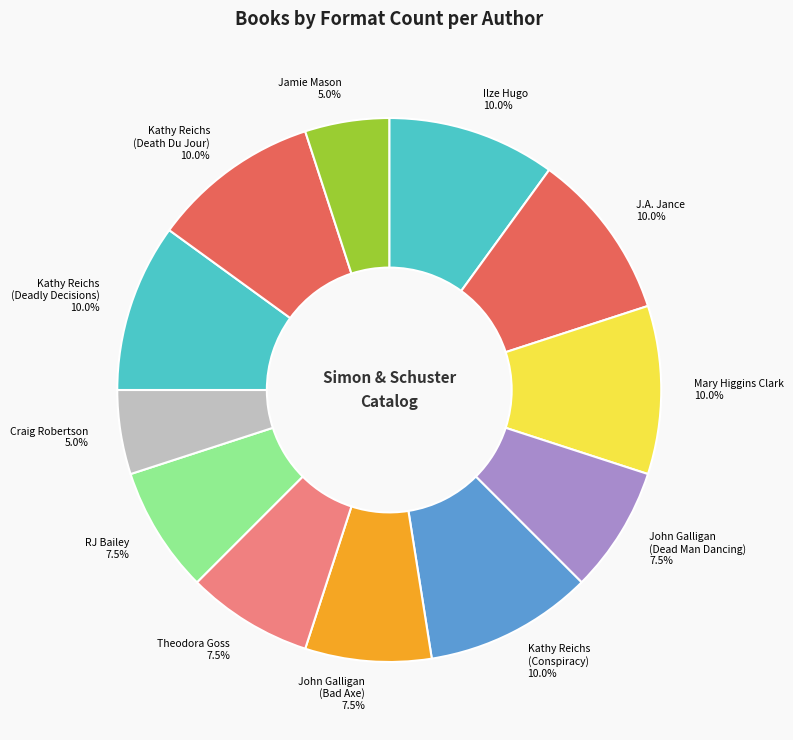

How many segments does this pie chart have?

12